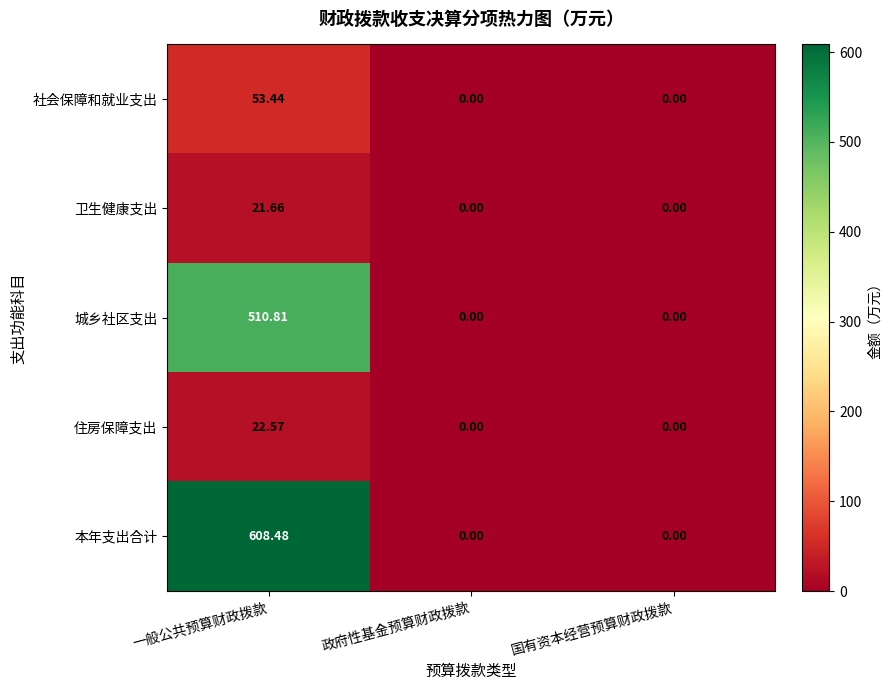

At which category does the chart reach its peak across all series?

一般公共预算财政拨款